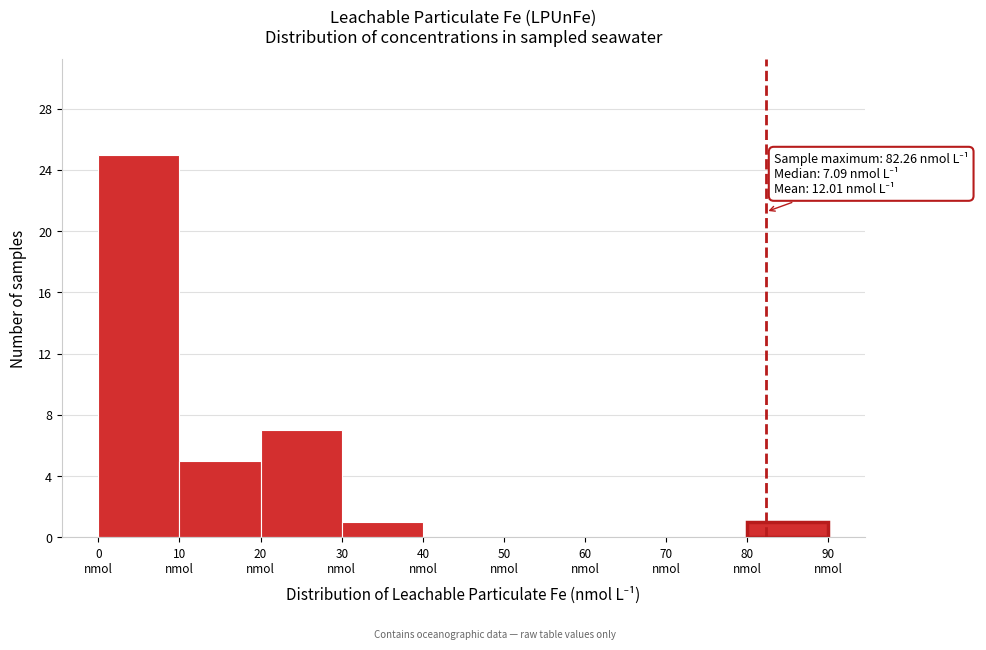

Which range on the x-axis has the tallest bar?

0 to 10